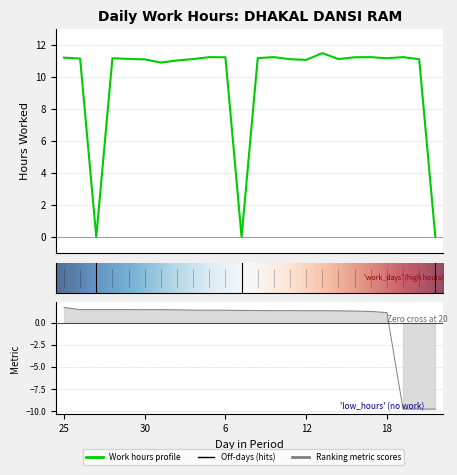

Reading right to left, what are all the values shown in this chart?

21=0.0	20=11.1	19=11.2	18=11.2	17=11.2	16=11.2	14=11.1	13=11.5	12=11.1	11=11.1	10=11.2	9=11.2	7=0.0	6=11.2	5=11.2	4=11.1	3=11.0	2=10.9	30=11.1	29=11.1	28=11.2	27=0.0	26=11.2	25=11.2